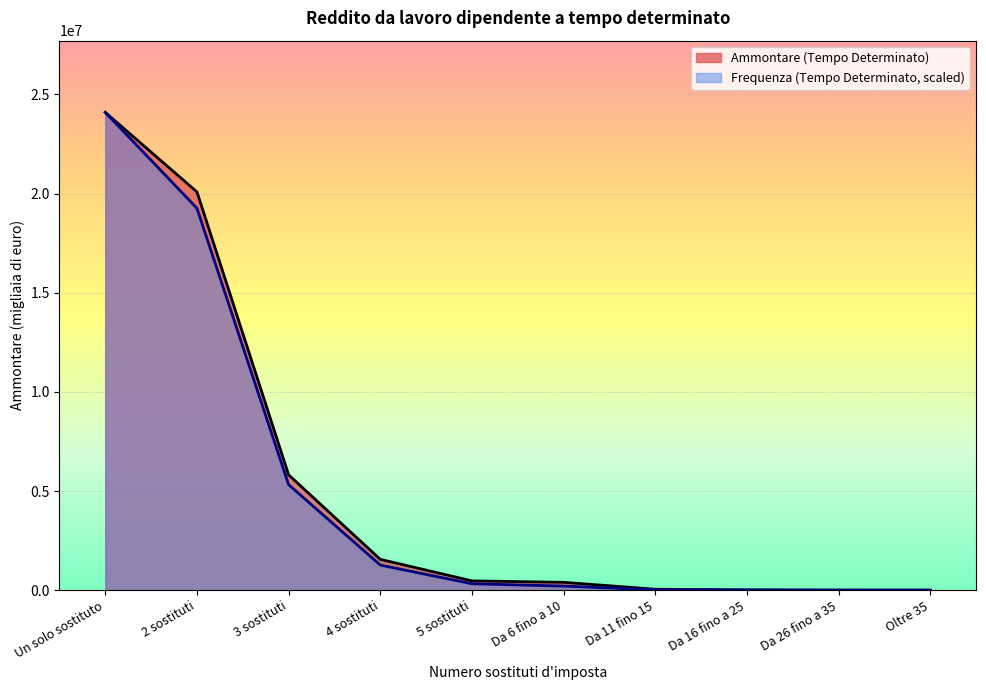

Where is Ammontare (Tempo Determinato) nearest to the value 12047866?

3 sostituti